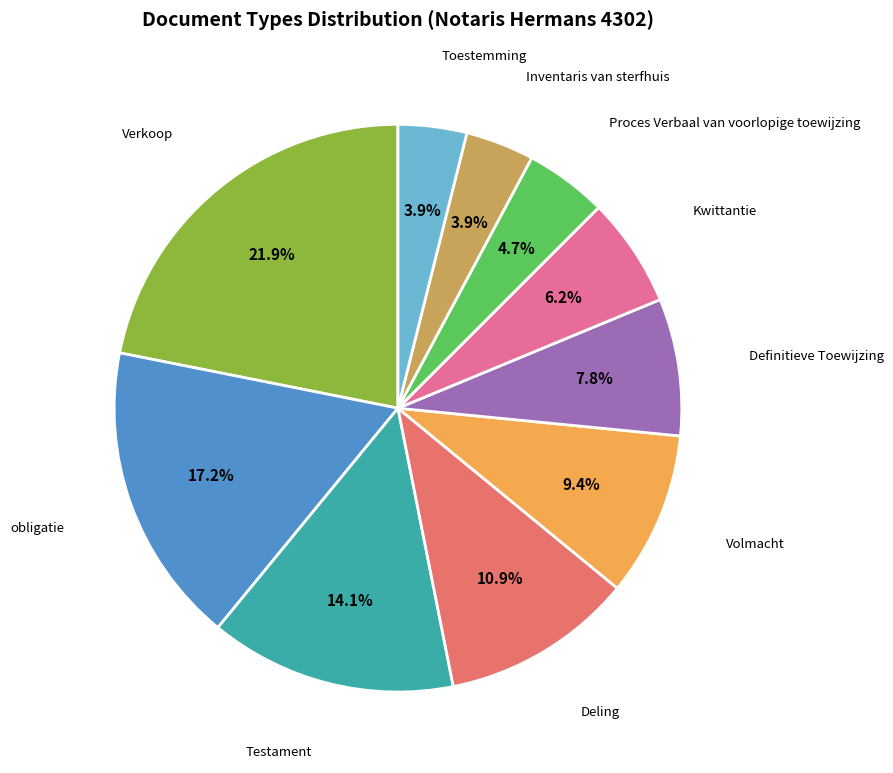

Is there a majority slice in this chart?

No